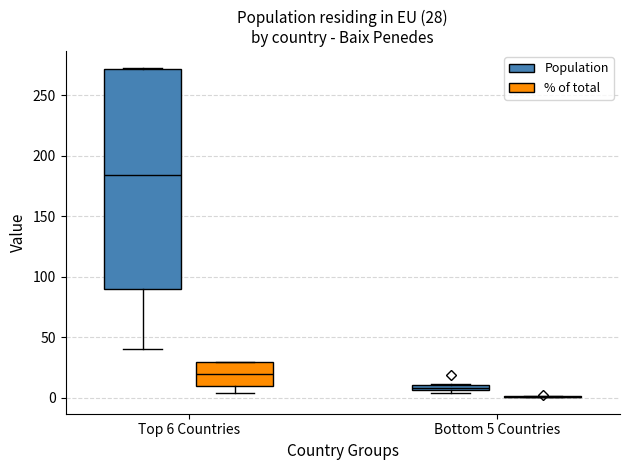

Comparing the boxes themselves (not the whiskers), which one is the tallest?

Top 6 Countries (Population)